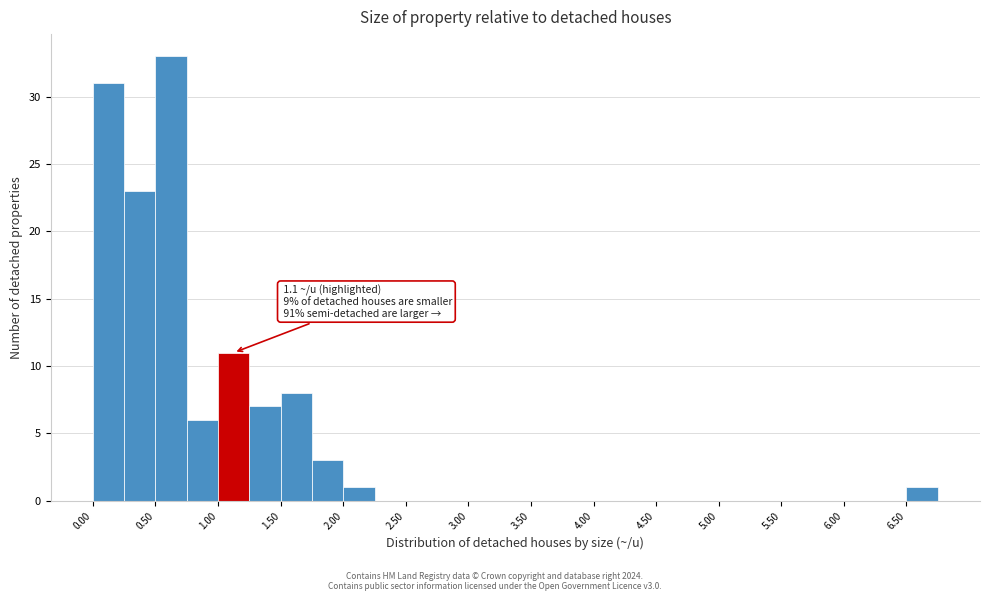

Over which range of the x-axis is the bar tallest?

0.50 to 0.75